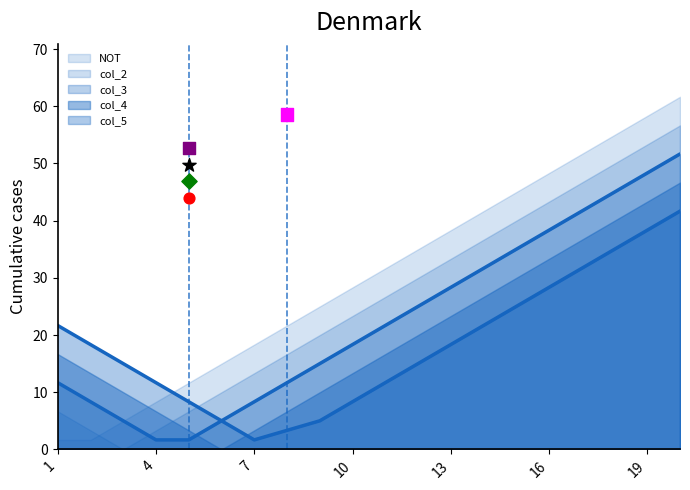

At which category is the sum across all series the highest?

20